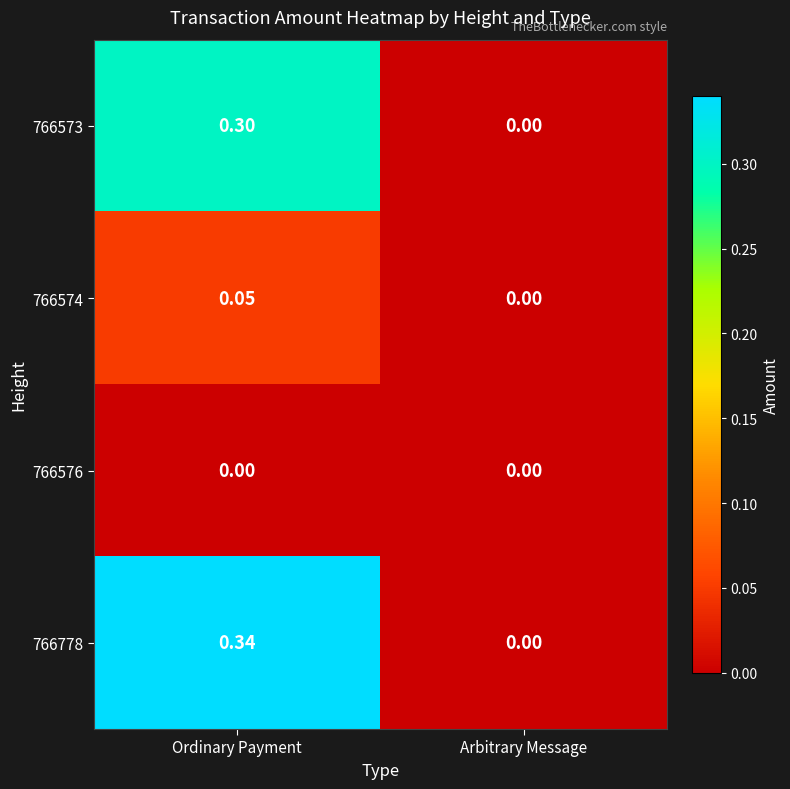

Which series has the largest total across all categories?

766778